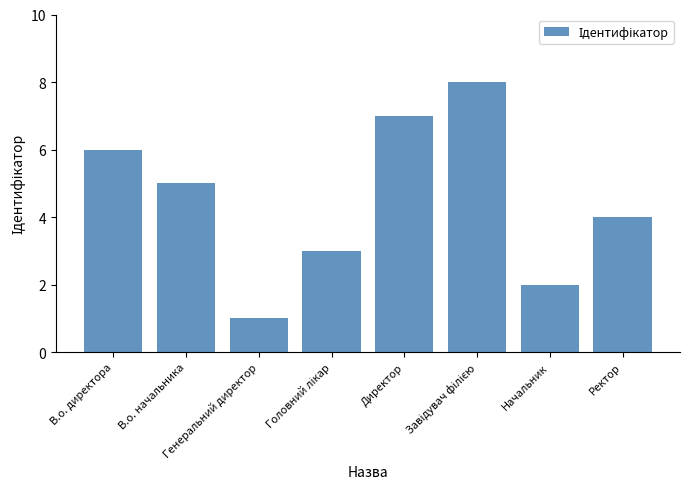

What is the difference between the maximum and minimum values?

7